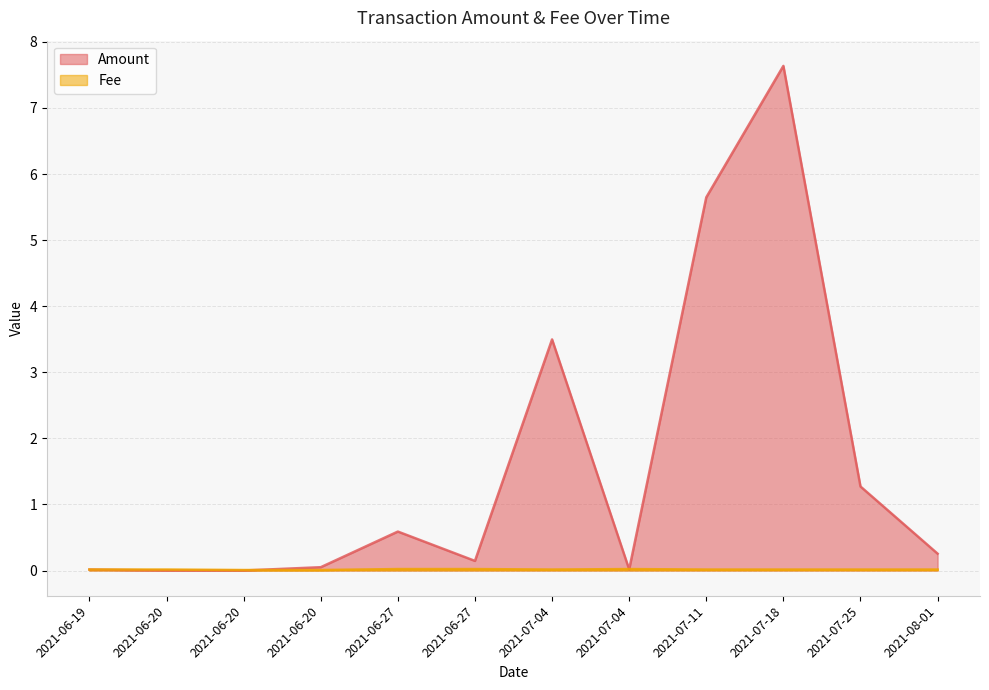

What is the label of the 4th point from the right?

2021-07-11